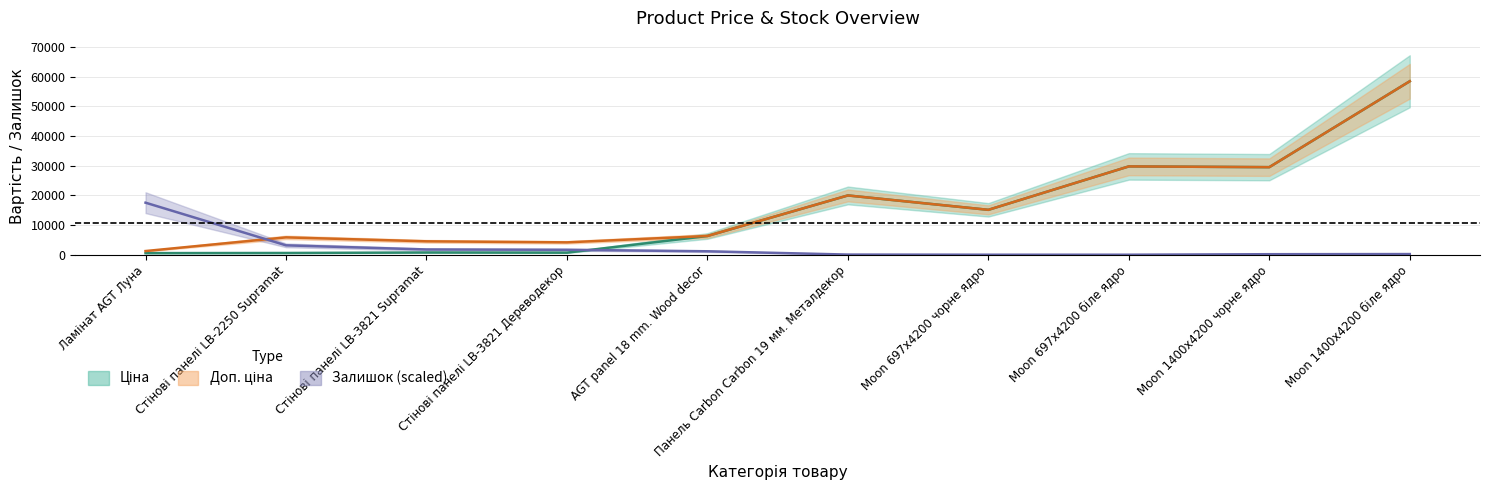

Which series has the largest total across all categories?

Доп. ціна